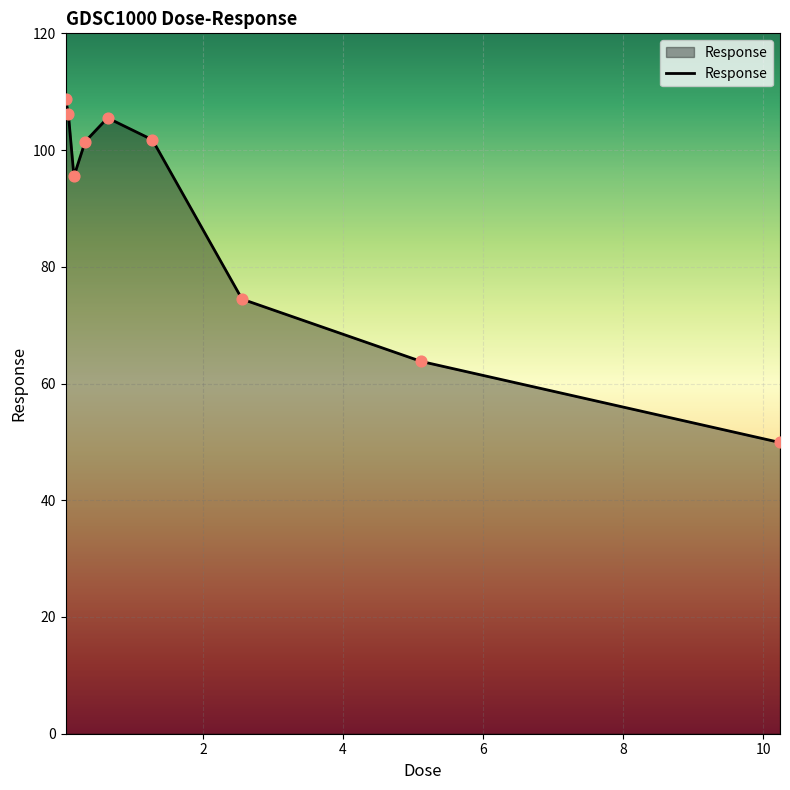

What is the smallest value displayed?

49.9